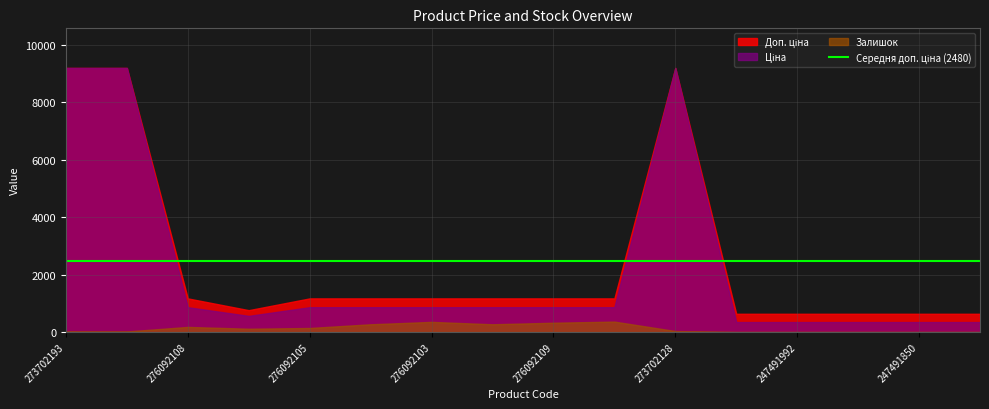

Which series has the largest total across all categories?

Доп. ціна